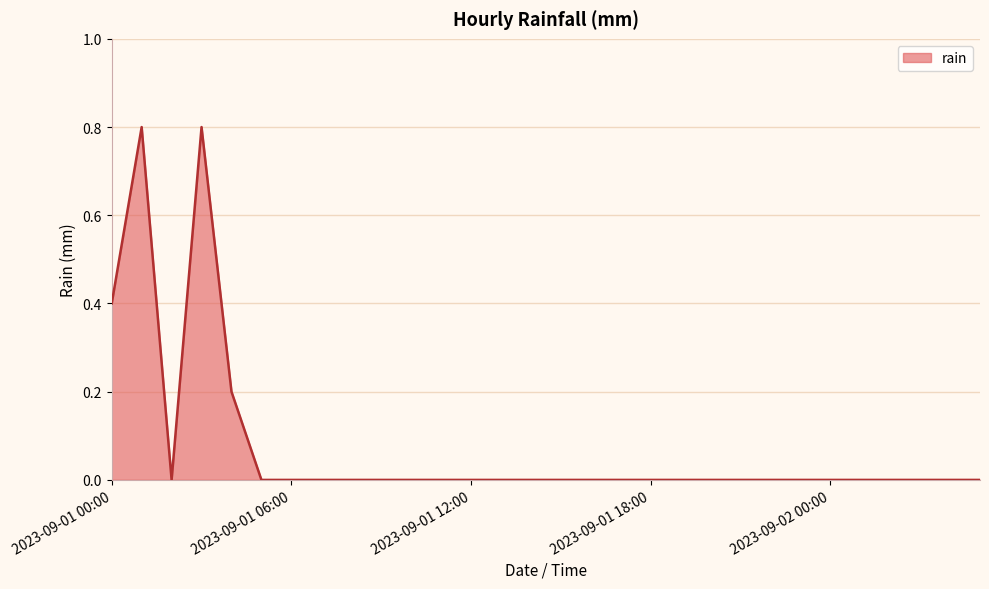

What is the difference between the maximum and minimum values?

0.8